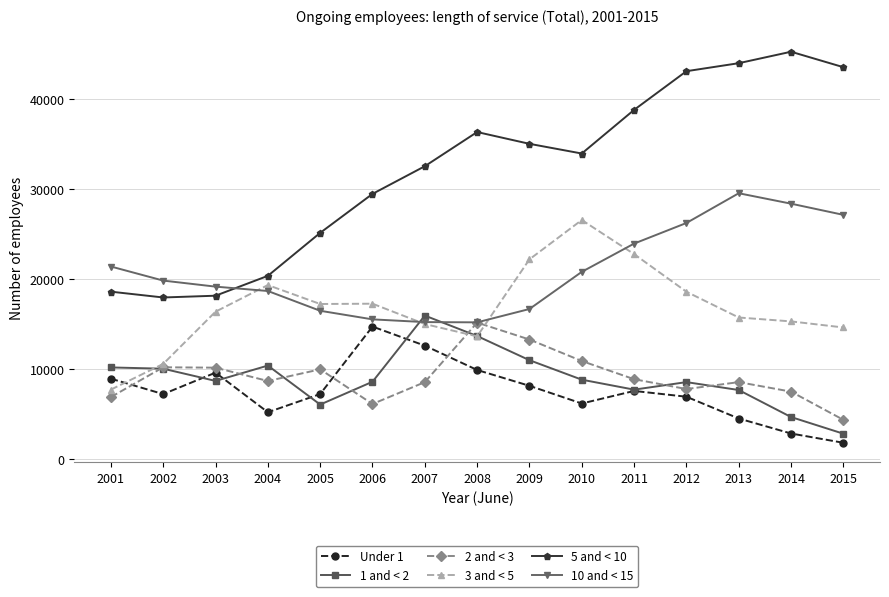

Is it true that 1 and < 2 equals 6271 at 2002?

False